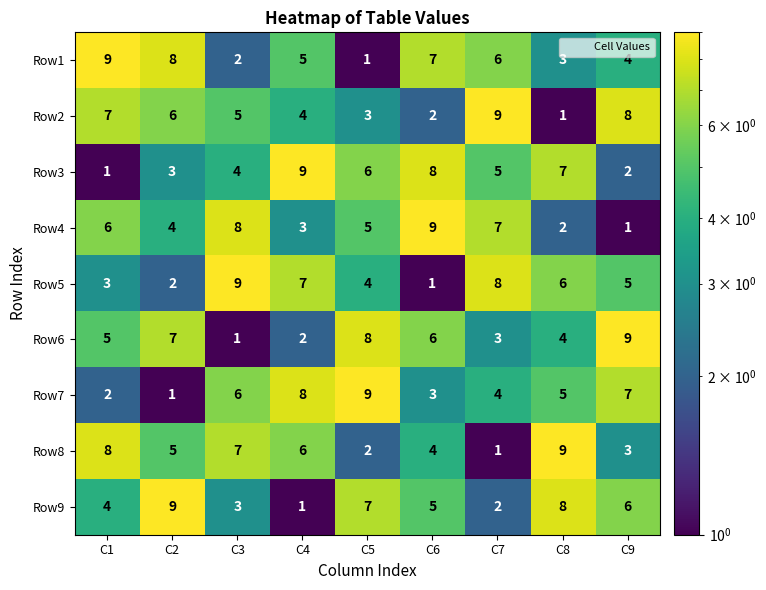

What is the difference between the maximum and minimum values in the Row2 series?

8